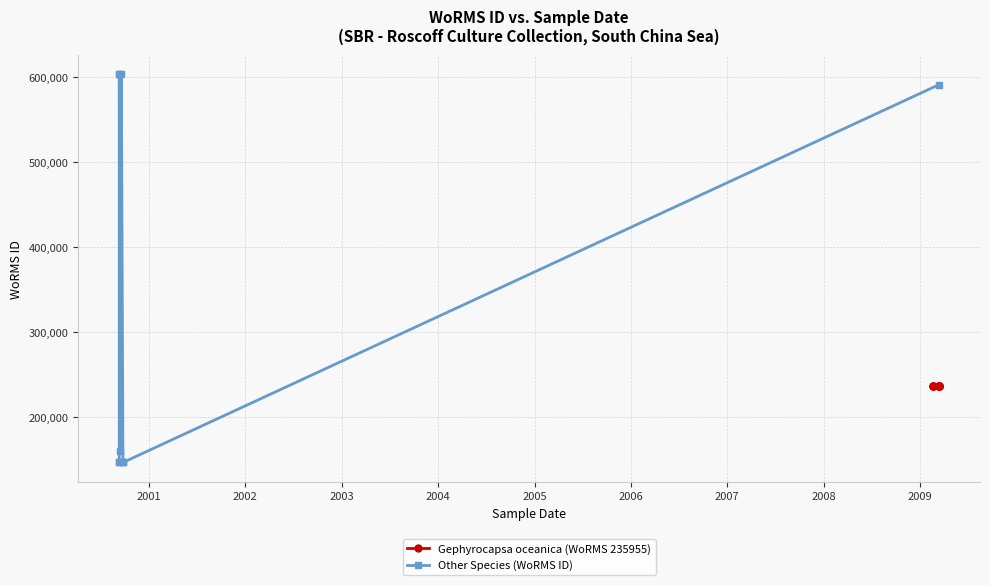

Reading left to right, transcribe all the data shown in this chart.

Gephyrocapsa oceanica (WoRMS 235955): 235955	235955	235955	235955	235955	235955	235955	235955	235955
Other Species (WoRMS ID): 590920	603429	603429	603429	146542	146542	146542	160572	146542